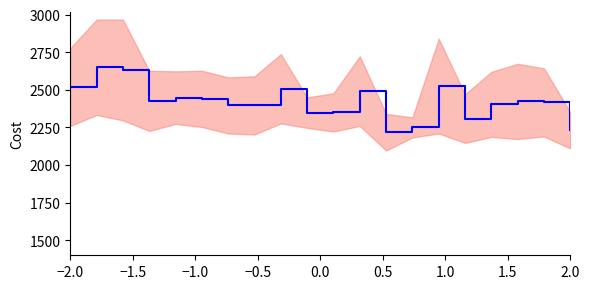

True or false: the data shows 2650.0 at −1.5.

True